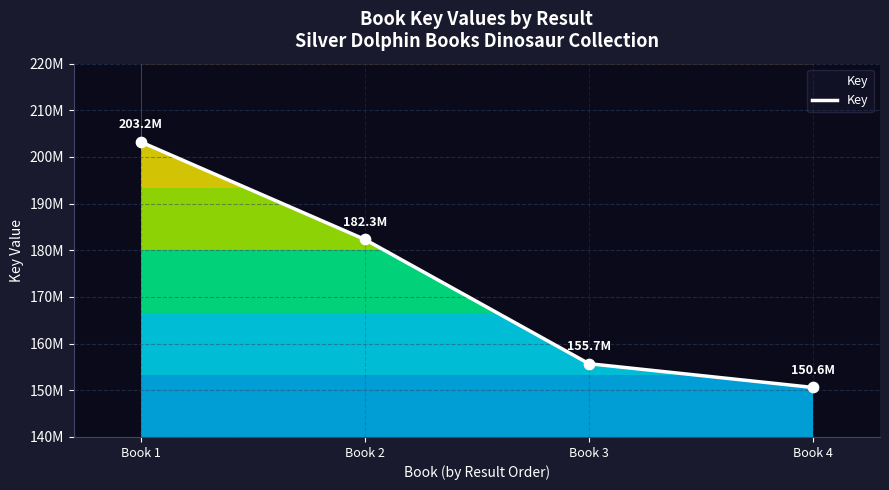

Between Book 3 and Book 1, which is larger?

Book 1